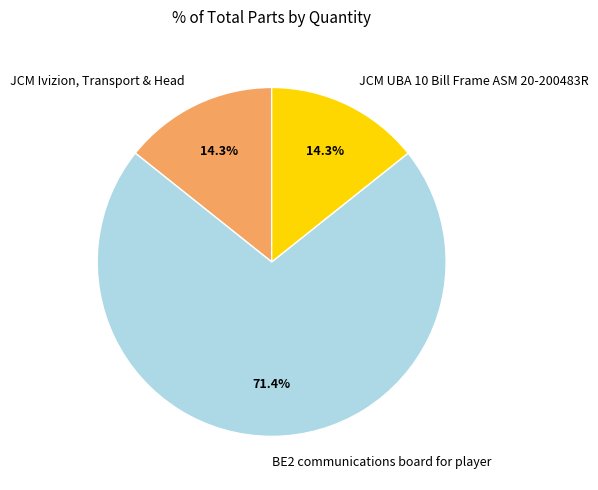

What percentage is the BE2 communications board for player slice, to the nearest percent?

71%